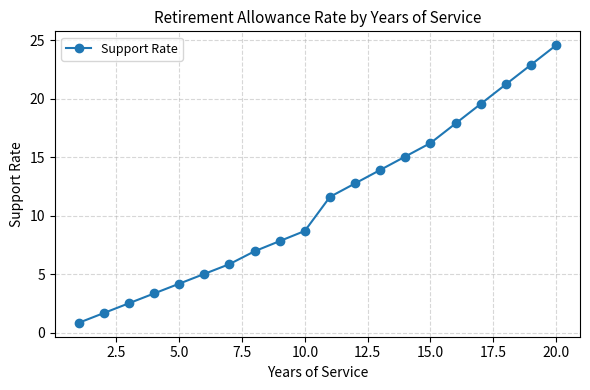

Reading right to left, what are all the values shown in this chart?

24.6	22.9	21.2	19.6	17.9	16.2	15.1	13.9	12.8	11.6	8.7	7.8	7.0	5.9	5.0	4.2	3.3	2.5	1.7	0.8